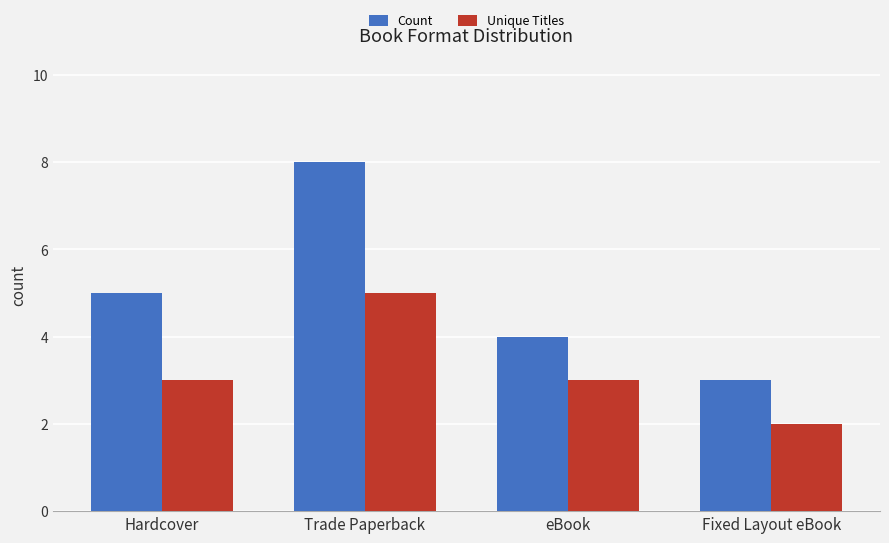

How many bars are there in each group?

2